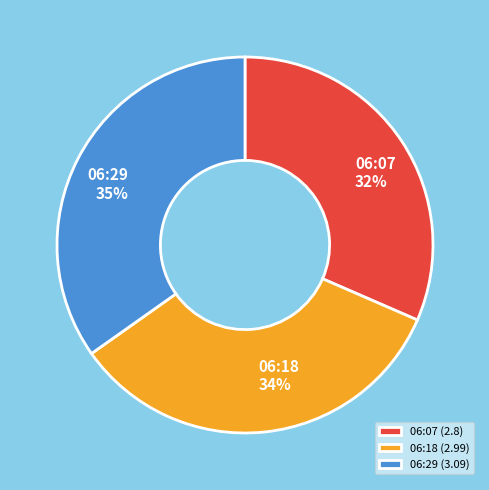

Is the sum of 06:07 and 06:29 greater than half?

Yes